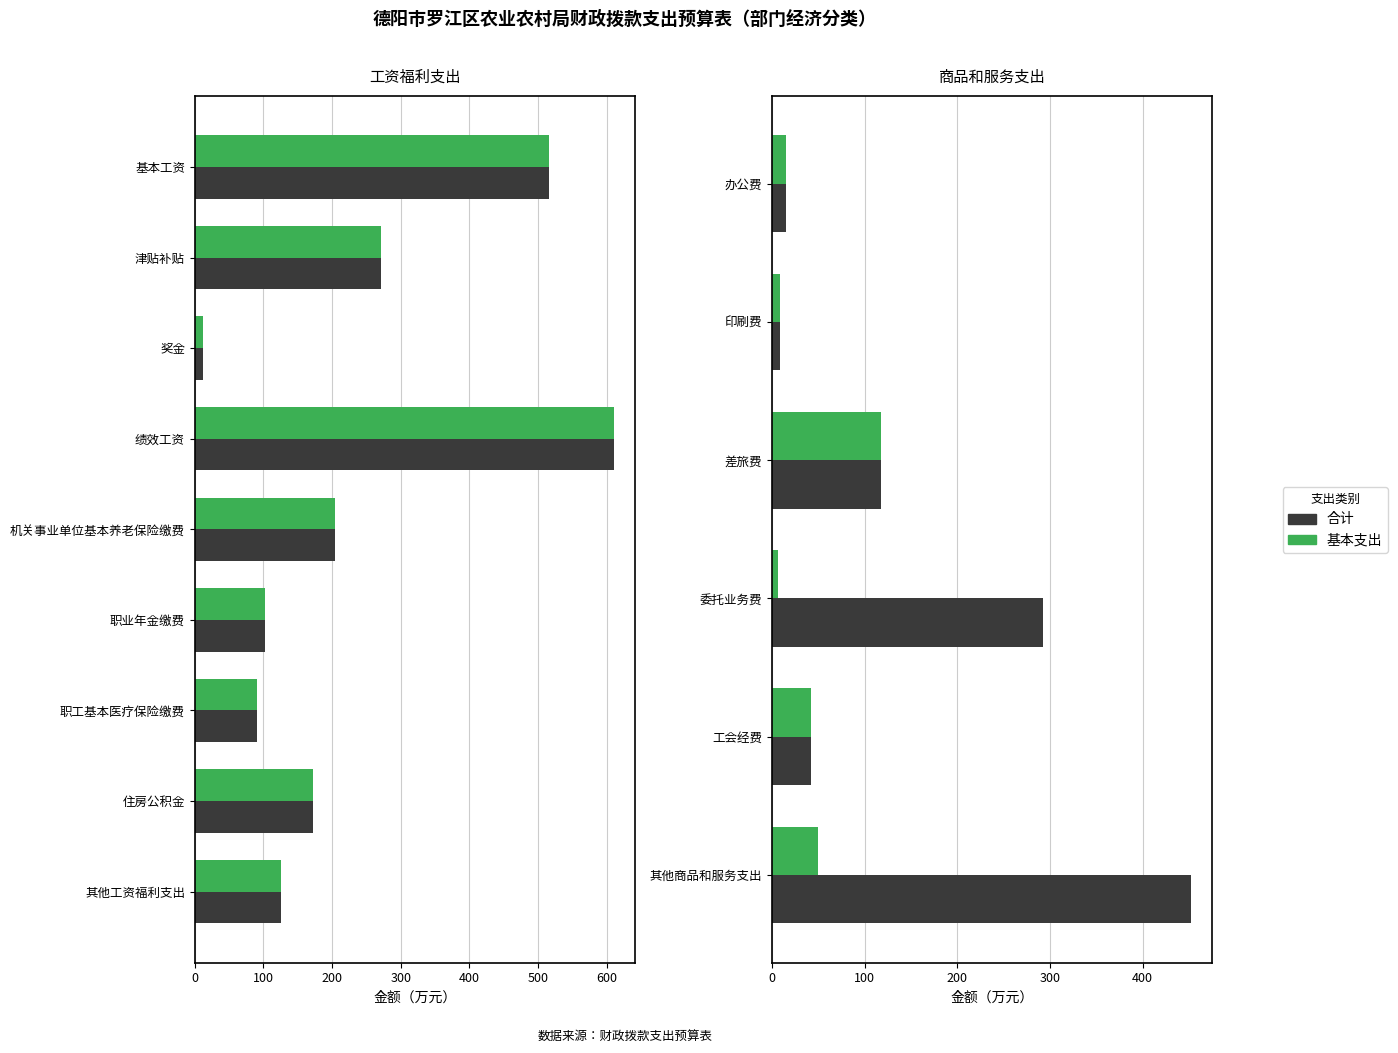

True or false: 合计 has a value of 15.1 at 办公费.

True